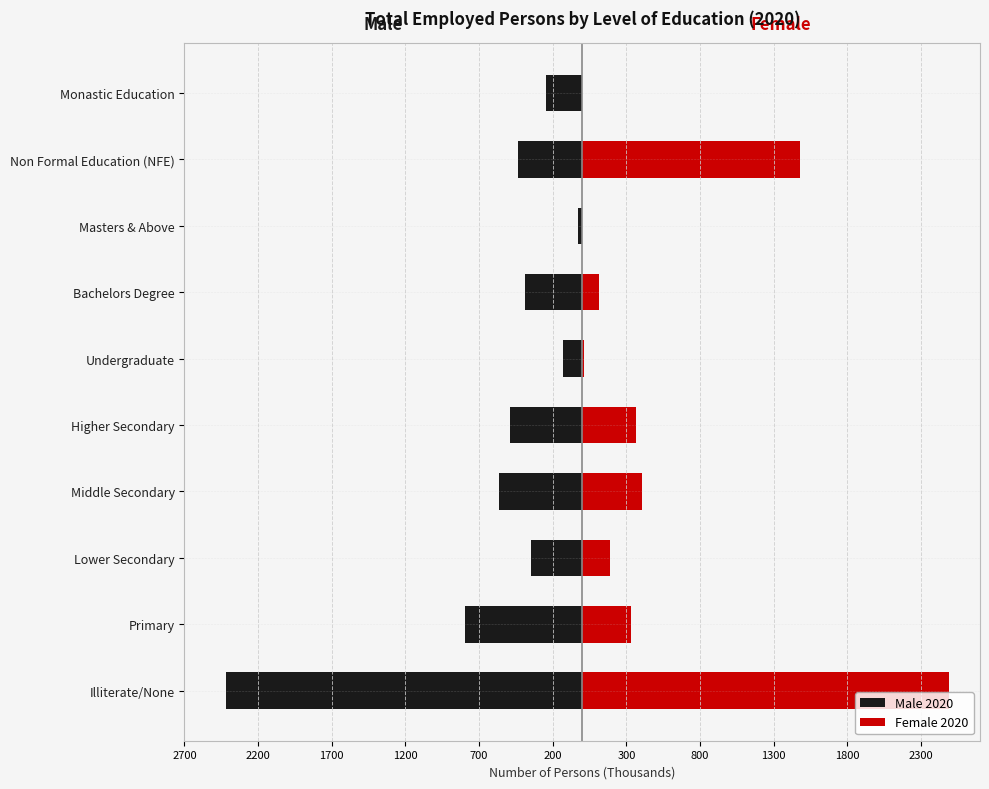

Which series has the largest range (max minus min)?

Female 2020